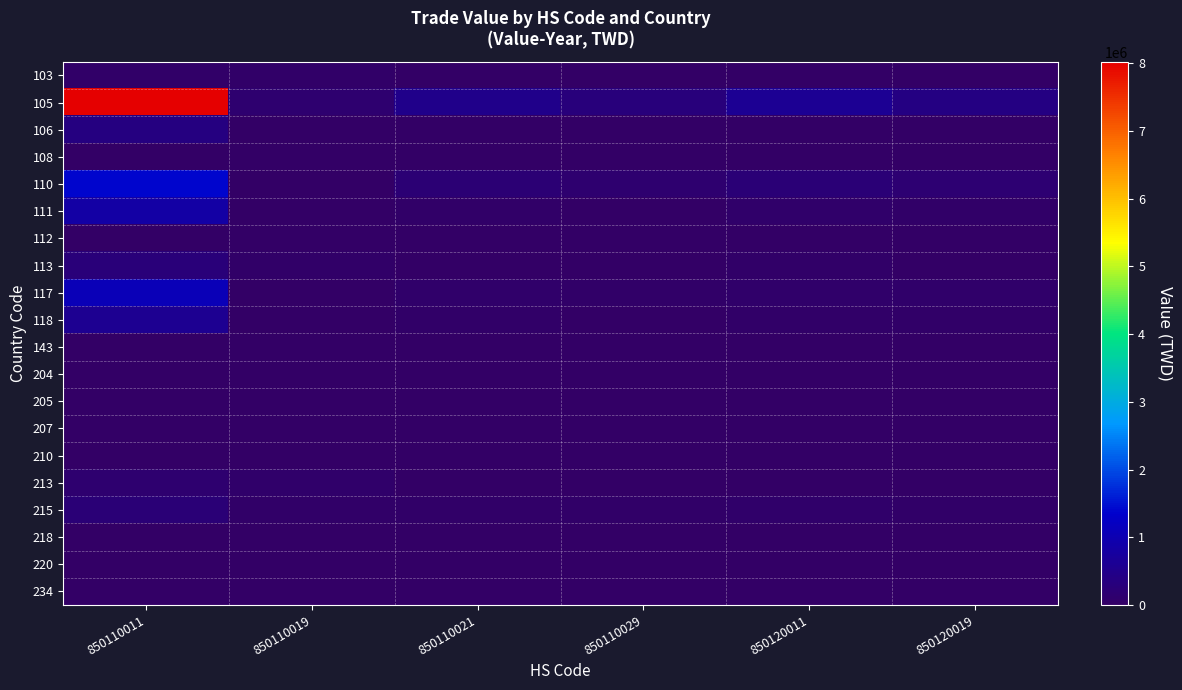

Reading left to right, extract all data points from this chart.

103: 850110011=34993	850110019=31778	850110021=0	850110029=5000	850120011=8000	850120019=3000
105: 850110011=8018860	850110019=155633	850110021=500000	850110029=300000	850120011=600000	850120019=400000
106: 850110011=349505	850110019=4237	850110021=10000	850110029=8000	850120011=15000	850120019=6000
108: 850110011=29032	850110019=21283	850110021=0	850110029=2000	850120011=3000	850120019=1500
110: 850110011=1389449	850110019=0	850110021=200000	850110029=150000	850120011=250000	850120019=180000
111: 850110011=819774	850110019=2554	850110021=50000	850110029=30000	850120011=70000	850120019=40000
112: 850110011=6871	850110019=4642	850110021=0	850110029=1000	850120011=2000	850120019=800
113: 850110011=265092	850110019=45321	850110021=30000	850110029=20000	850120011=50000	850120019=25000
117: 850110011=1081962	850110019=0	850110021=80000	850110029=60000	850120011=90000	850120019=70000
118: 850110011=567869	850110019=0	850110021=40000	850110029=25000	850120011=60000	850120019=35000
143: 850110011=370	850110019=0	850110021=0	850110029=0	850120011=0	850120019=0
204: 850110011=577	850110019=0	850110021=0	850110029=0	850120011=0	850120019=0
205: 850110011=3583	850110019=4478	850110021=0	850110029=1000	850120011=2000	850120019=1500
207: 850110011=452	850110019=3165	850110021=0	850110029=500	850120011=1000	850120019=800
210: 850110011=711	850110019=17964	850110021=0	850110029=5000	850120011=8000	850120019=6000
213: 850110011=135200	850110019=71040	850110021=20000	850110029=15000	850120011=25000	850120019=18000
215: 850110011=235983	850110019=36367	850110021=60000	850110029=40000	850120011=80000	850120019=55000
218: 850110011=250	850110019=6604	850110021=0	850110029=3000	850120011=4000	850120019=2500
220: 850110011=703	850110019=2976	850110021=0	850110029=1000	850120011=2000	850120019=1200
234: 850110011=244	850110019=0	850110021=0	850110029=0	850120011=0	850120019=0